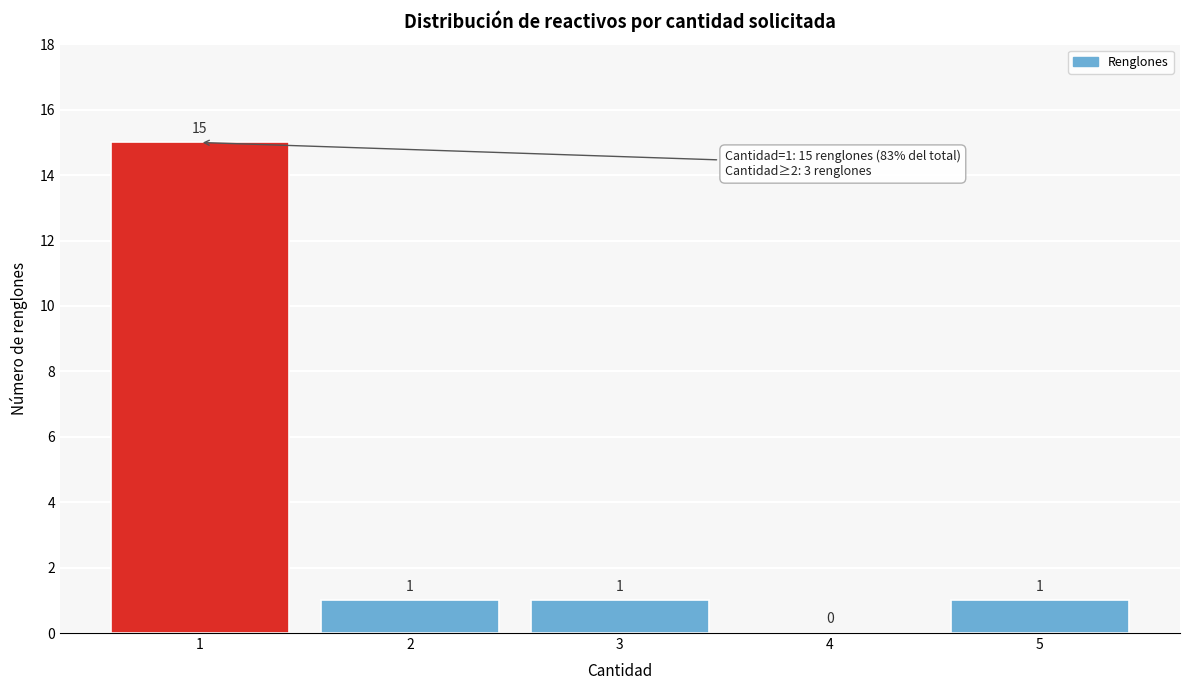

Reading left to right, extract all data points from this chart.

1=15	2=1	3=1	4=0	5=1